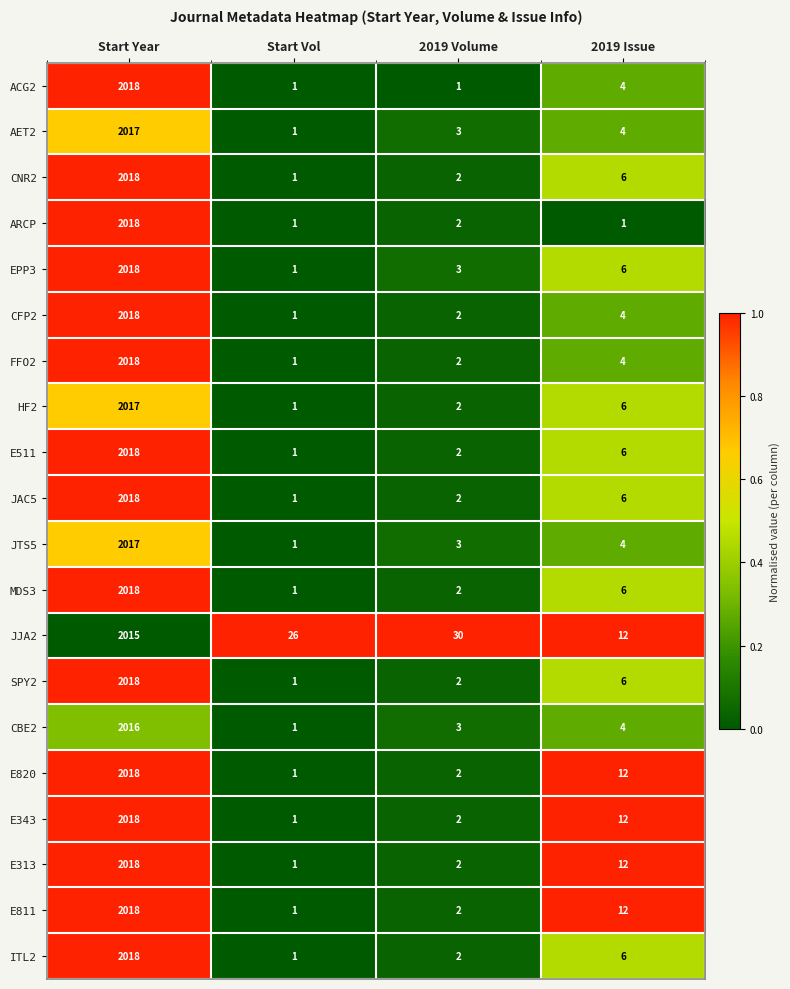

What is the total value across all series at Start Vol?

45